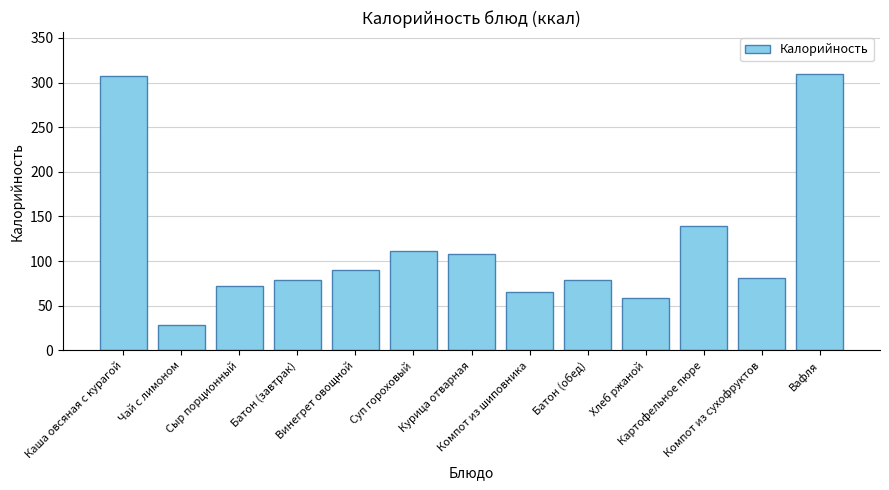

Approximately how many times larger is the value at Батон (обед) compared to Суп гороховый?

0.7